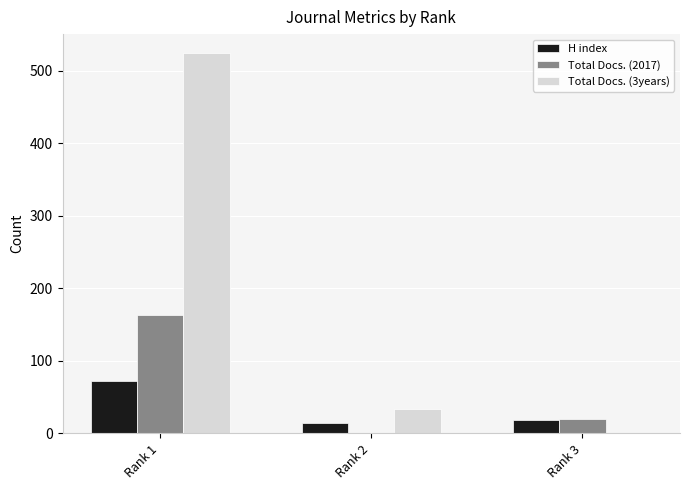

At which category is the sum across all series the highest?

Rank 1